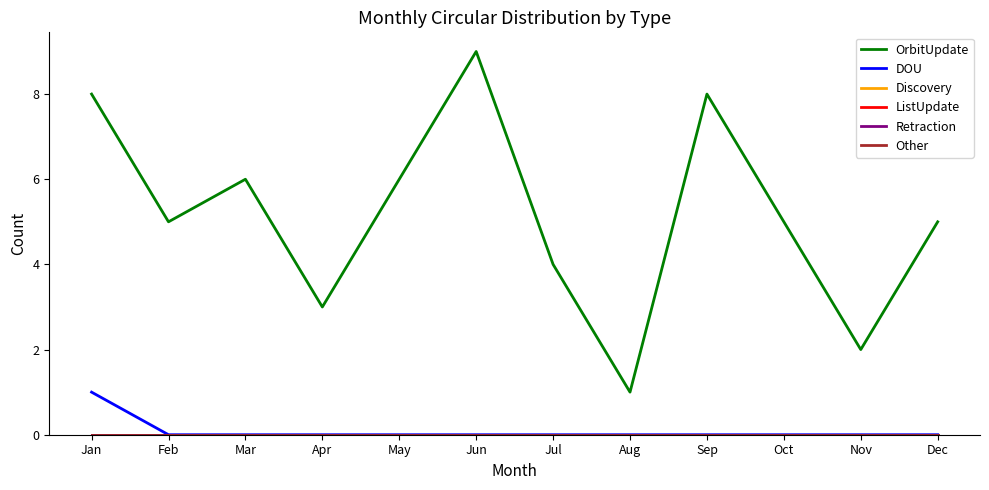

Does the chart display data point markers on the line(s)?

No